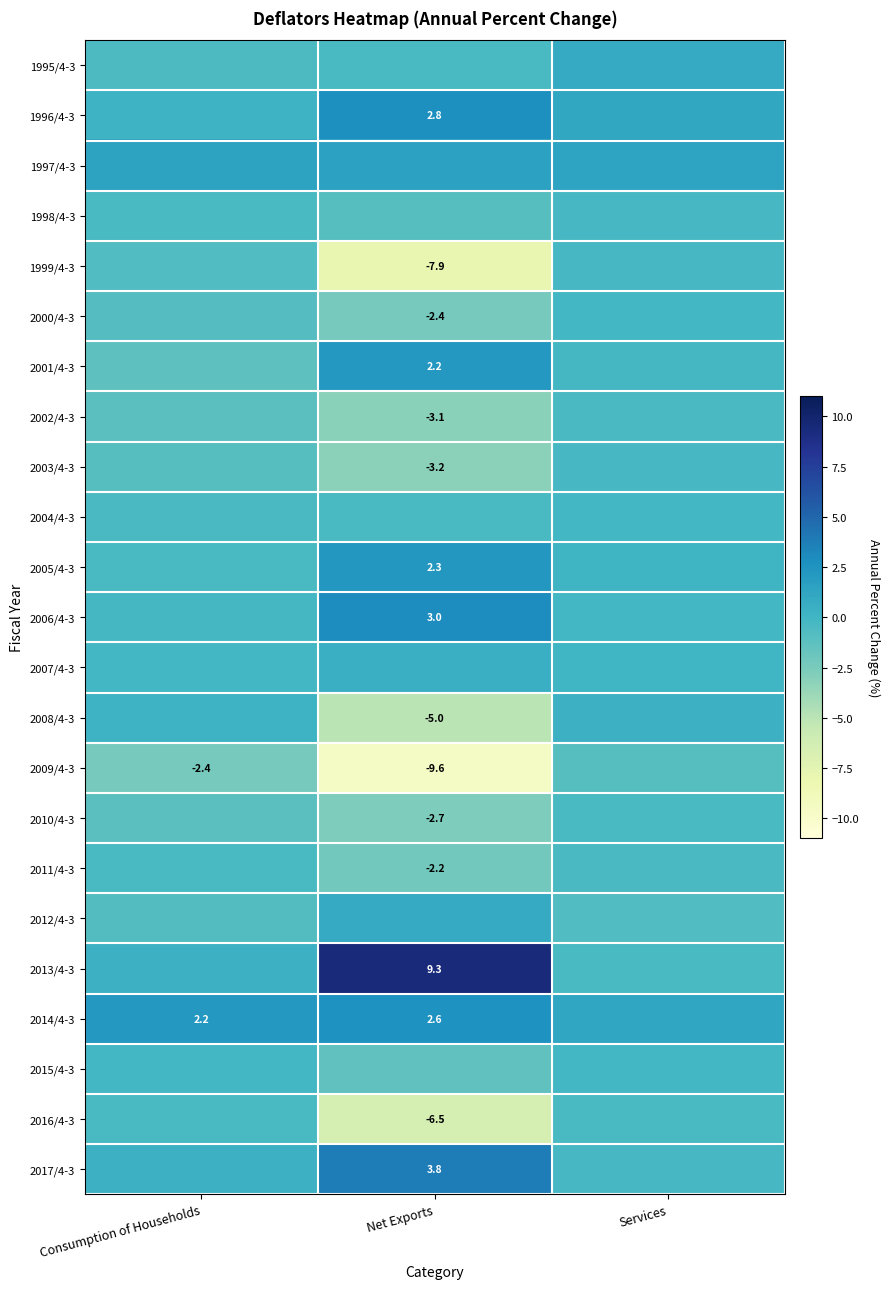

Is it true that 2011/4-3 equals -0.4 at Consumption of Households?

True